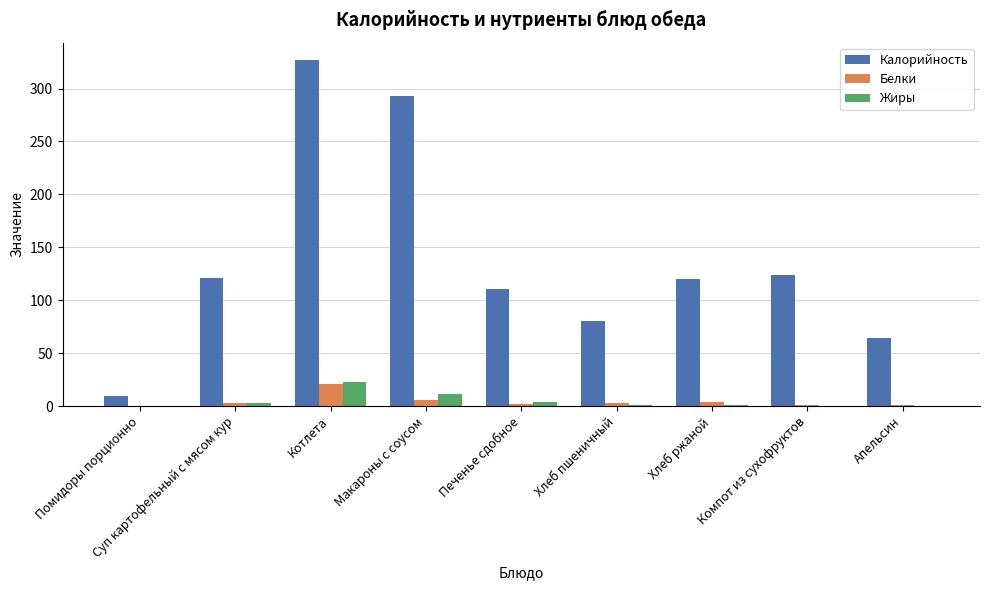

What is the difference between the Жиры values at Апельсин and Помидоры порционно?

0.2